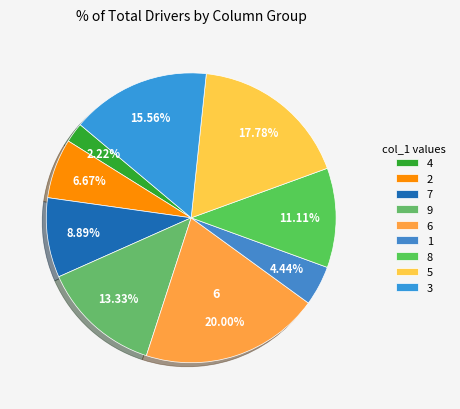

What is the largest slice in the pie chart?

6